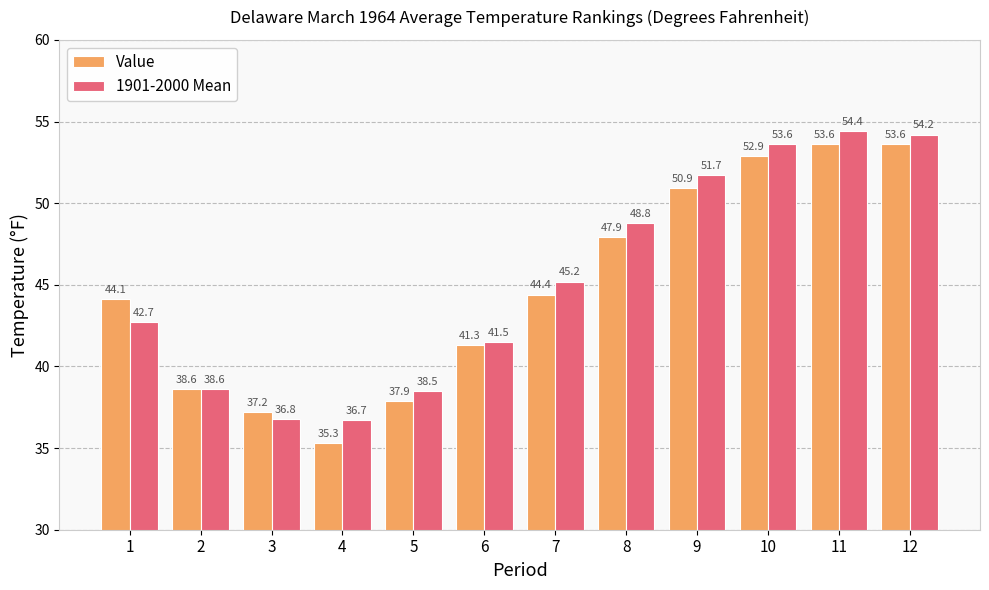

Reading left to right, list all the values displayed in this chart.

Value: 44.1	38.6	37.2	35.3	37.9	41.3	44.4	47.9	50.9	52.9	53.6	53.6
1901-2000 Mean: 42.7	38.6	36.8	36.7	38.5	41.5	45.2	48.8	51.7	53.6	54.4	54.2